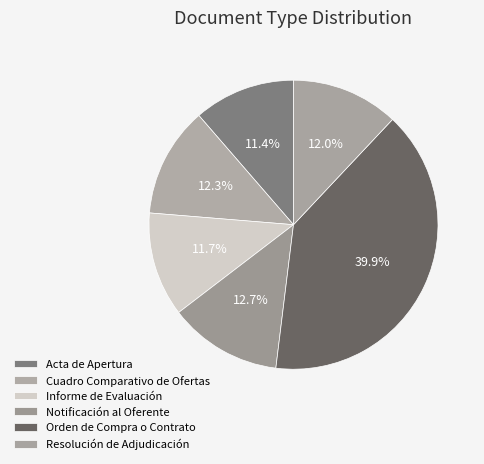

To the nearest percent, what is the average slice percentage?

17%